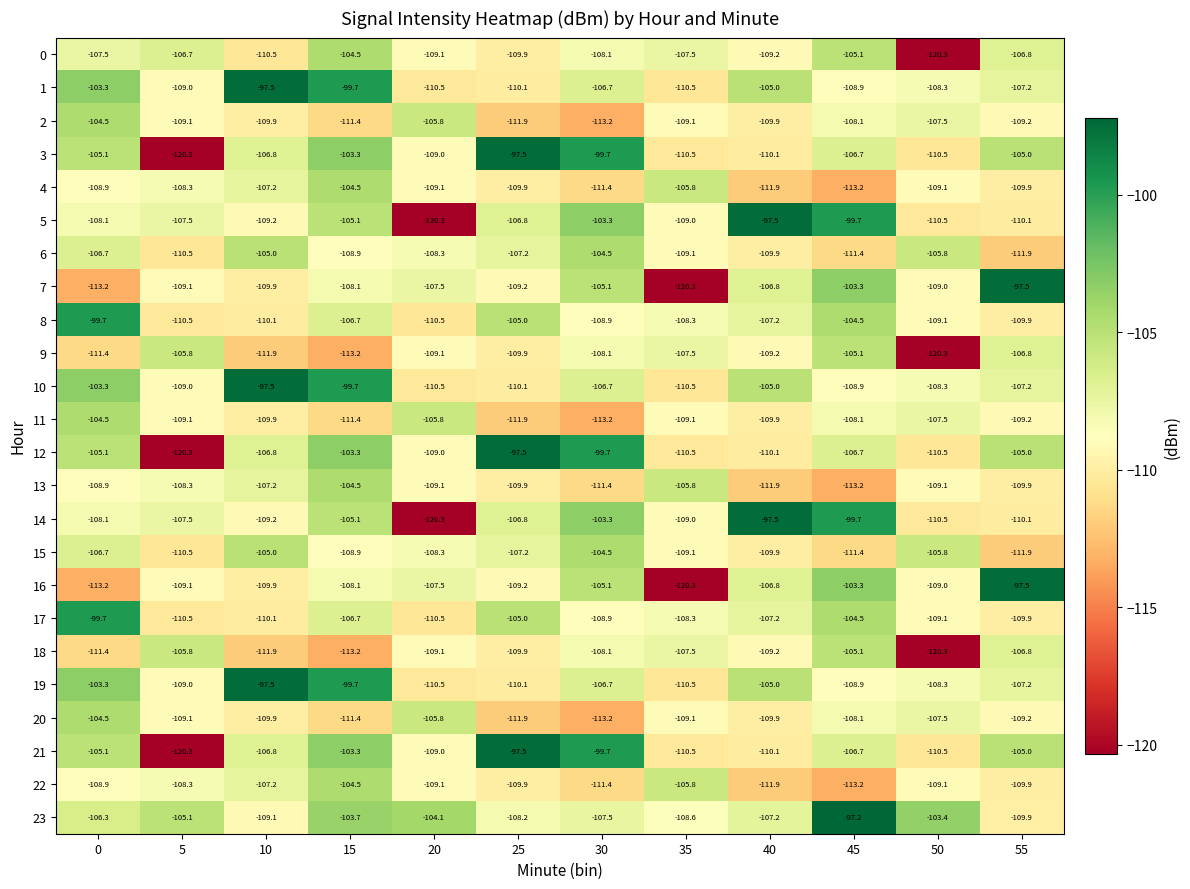

Rank the categories by 16 value from highest to lowest.

55, 45, 30, 40, 20, 15, 50, 5, 25, 10, 0, 35